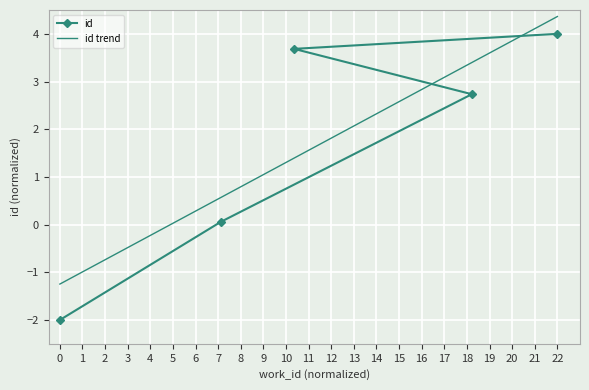

What is the change in value from 0 to 22?

+6.0